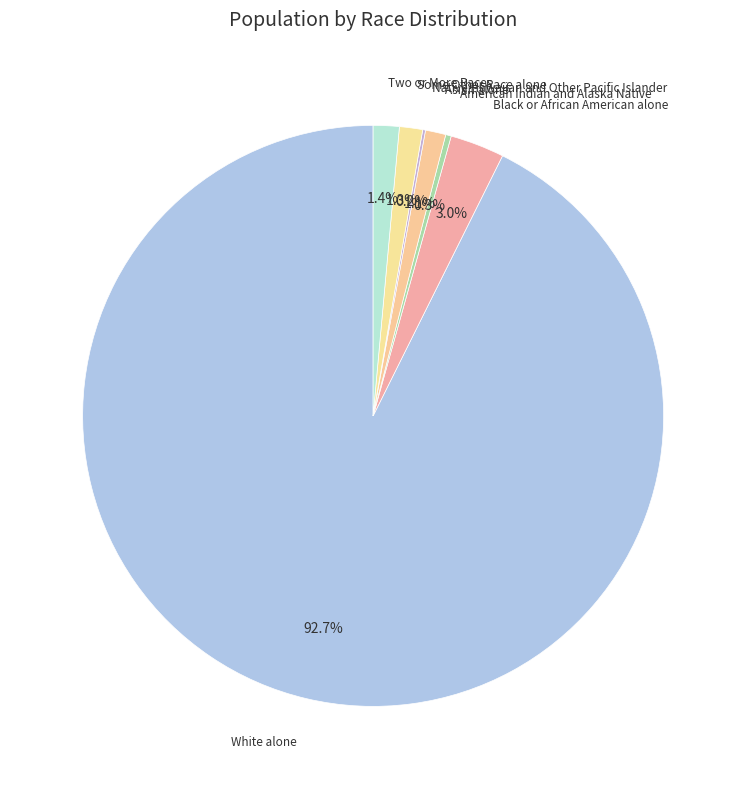

To the nearest percent, what is the average slice percentage?

14%